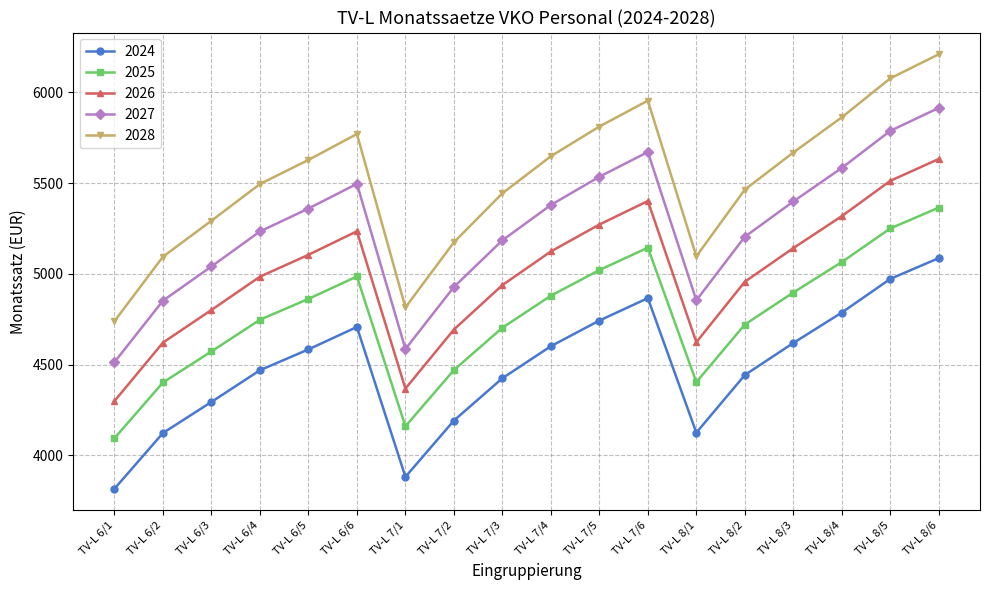

The 2024 series shows 2268.5 at TV-L 6/6. True or false?

False